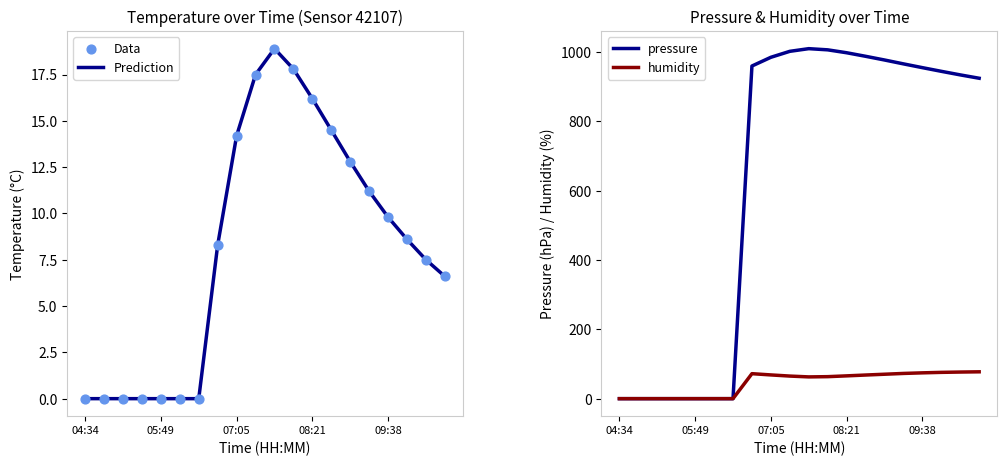

Is the value of humidity at 9 greater than the value of pressure at 18?

No